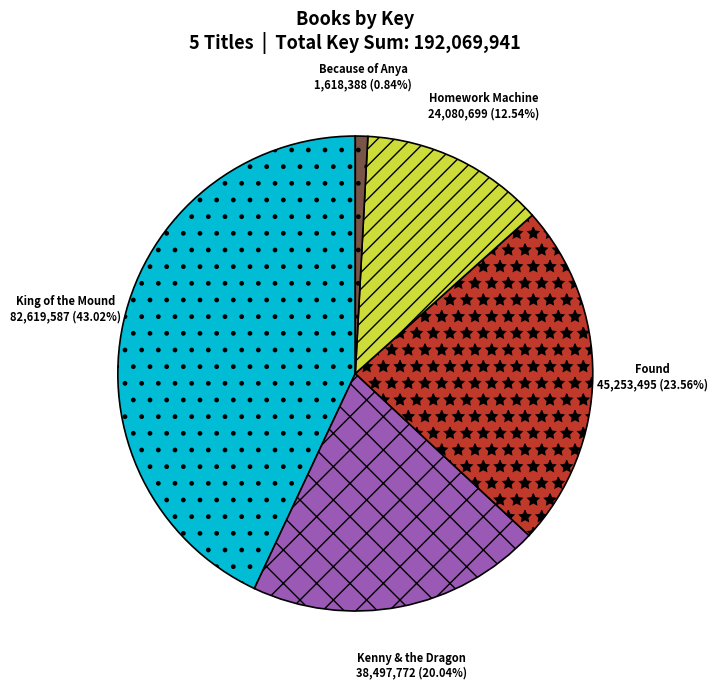

To the nearest percent, what is the difference between the King of the Mound and Homework Machine slice percentages?

30%